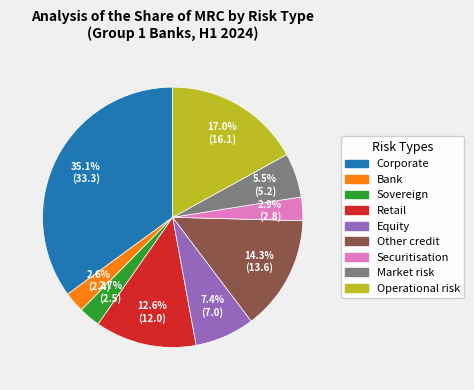

Which slice is the largest?

Corporate